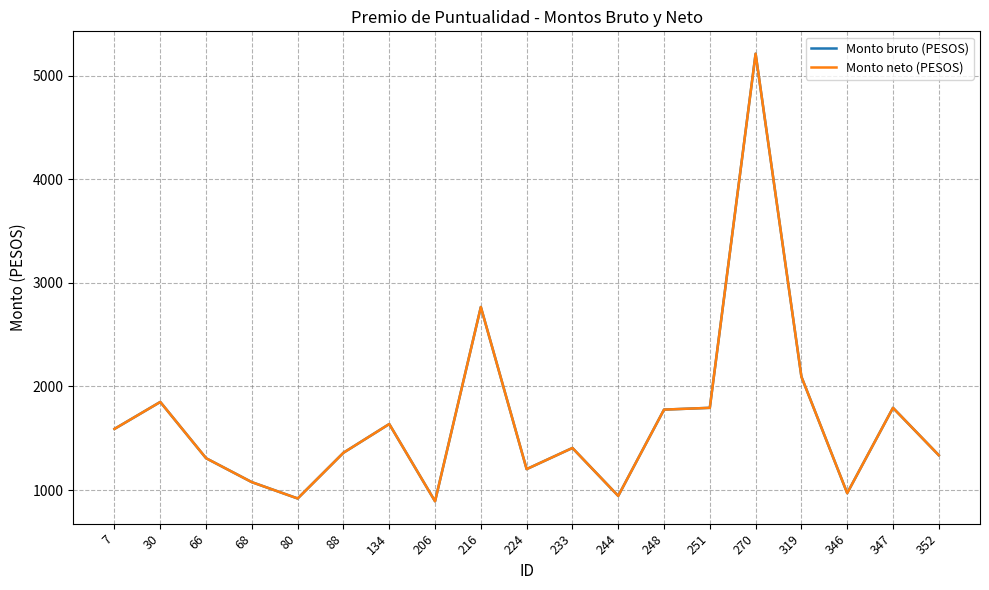

Does the chart have visible grid lines?

Yes